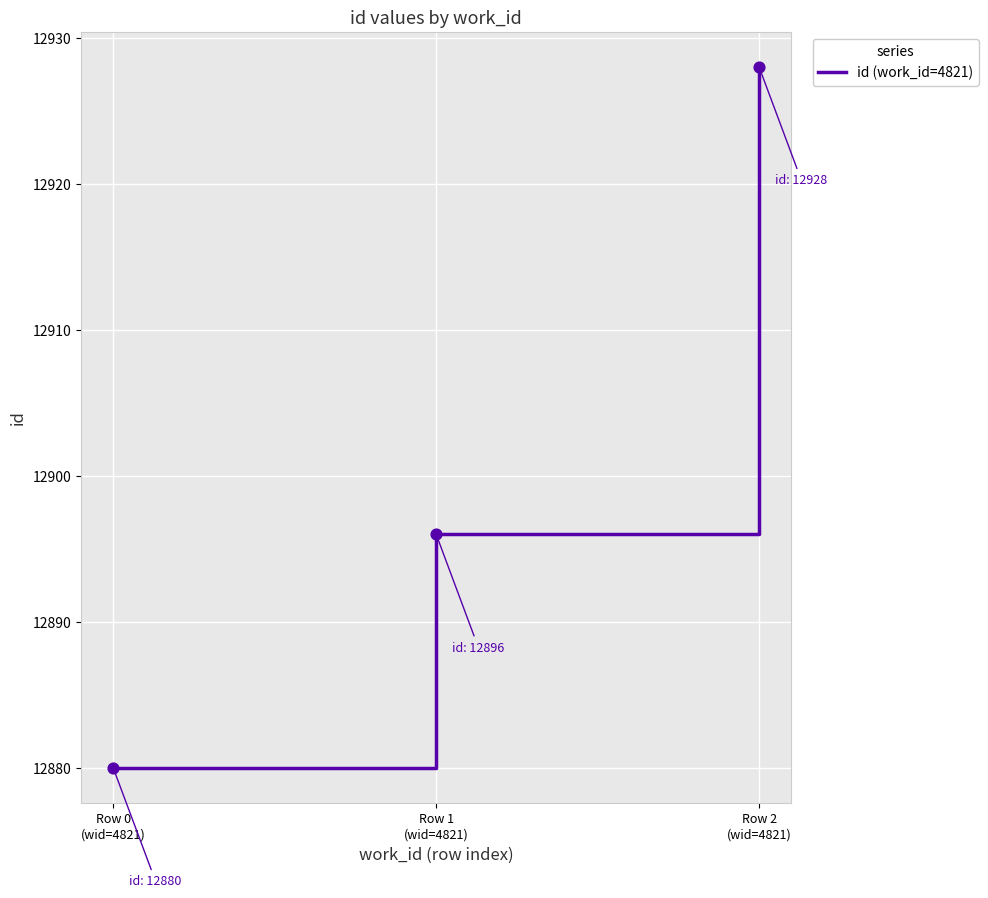

Approximately how many times larger is the value at Row 2
(wid=4821) compared to Row 1
(wid=4821)?

1.0